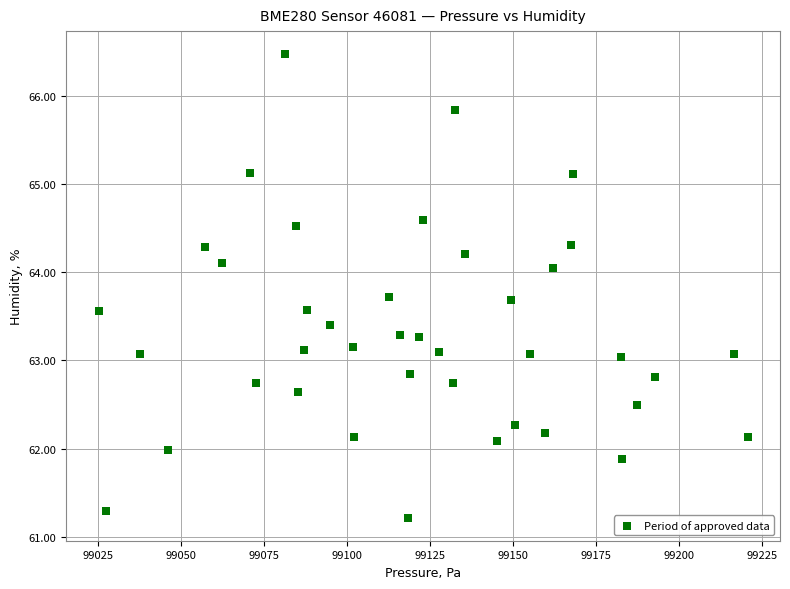

What is the range of X values (max minus min)?

195.5